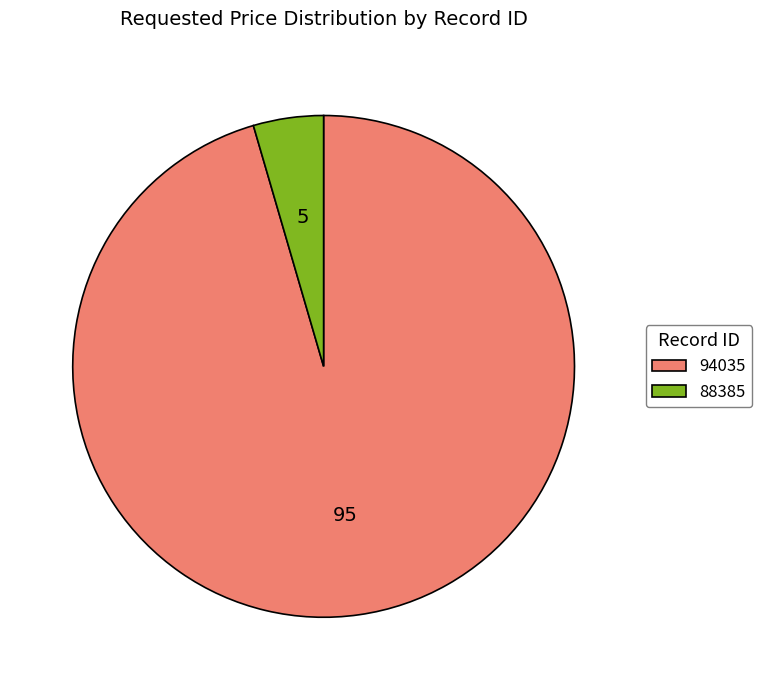

Which slice is the largest?

94035